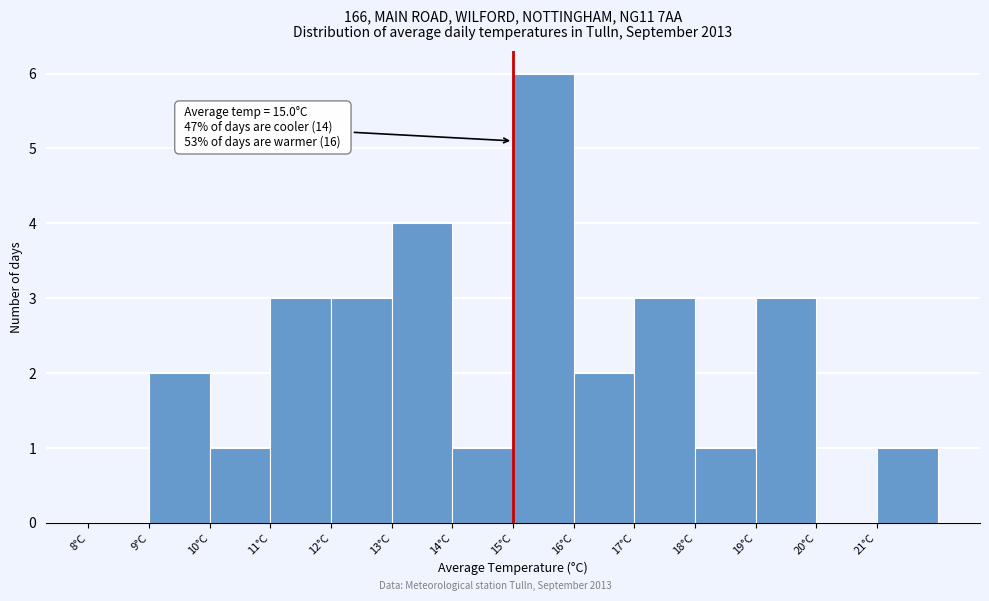

Which range on the x-axis has the tallest bar?

15 to 16